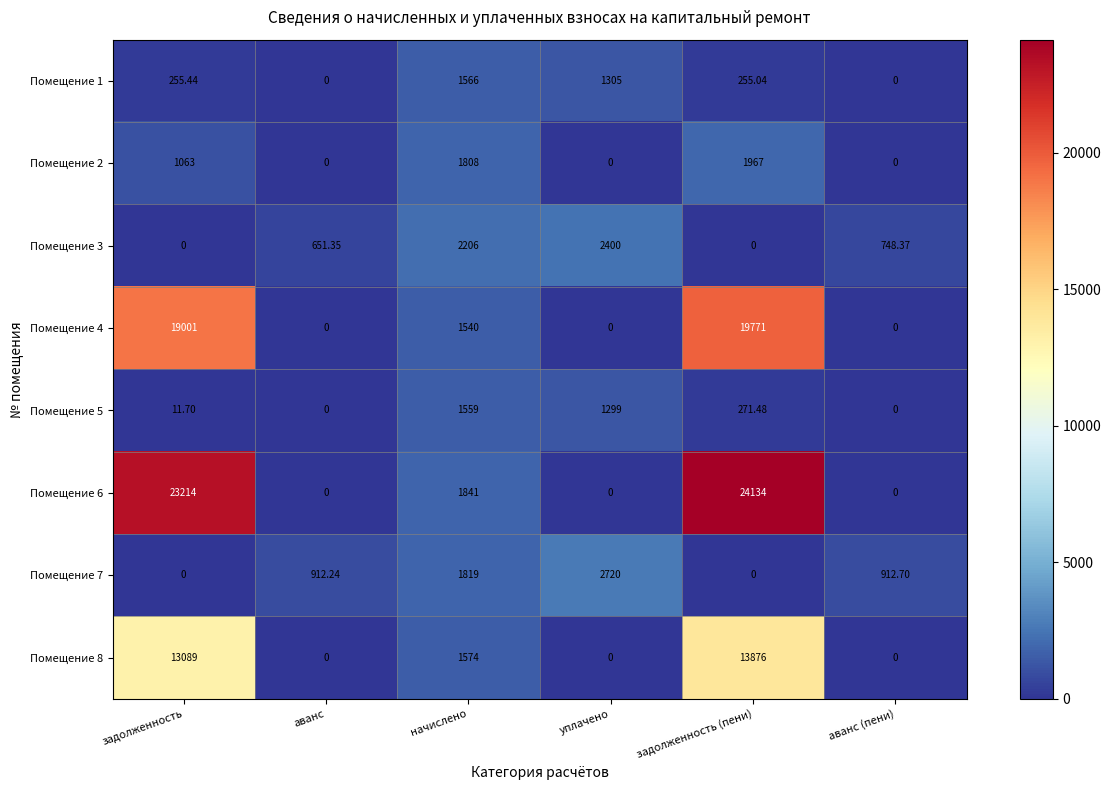

At which label is Помещение 3 closest to 1200?

аванс (пени)